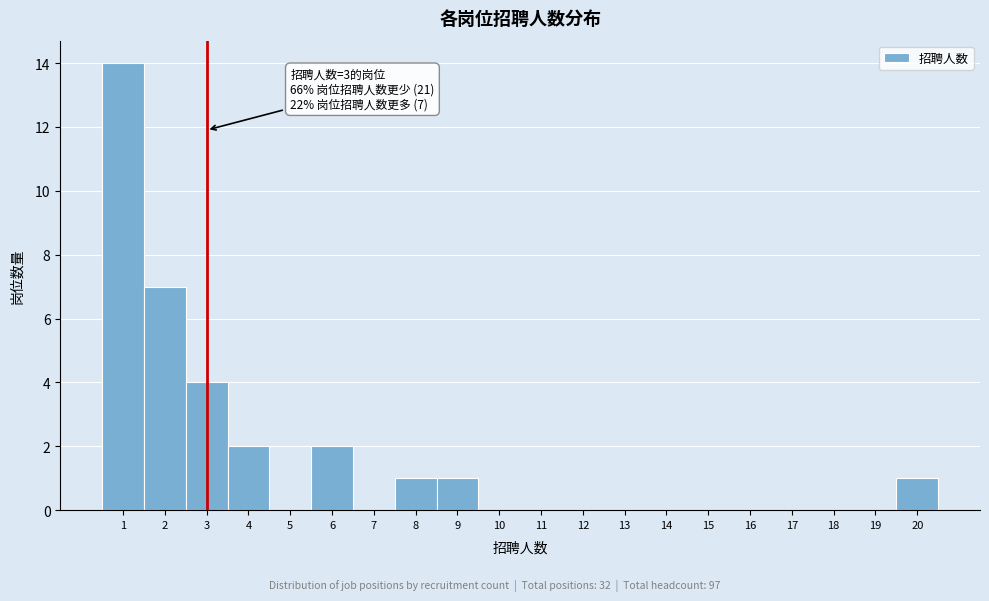

Over which range of the x-axis is the bar tallest?

0.5 to 1.5